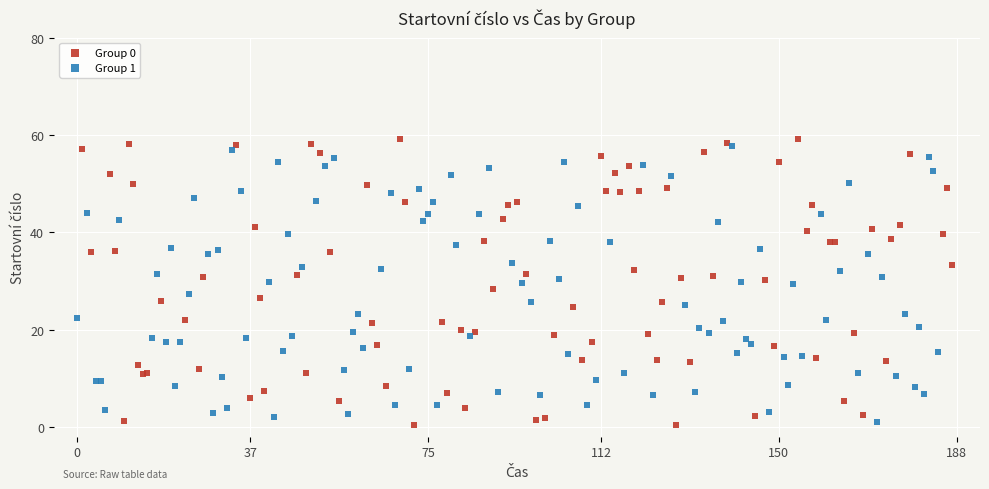

What are all the series names shown in the legend?

Group 0, Group 1